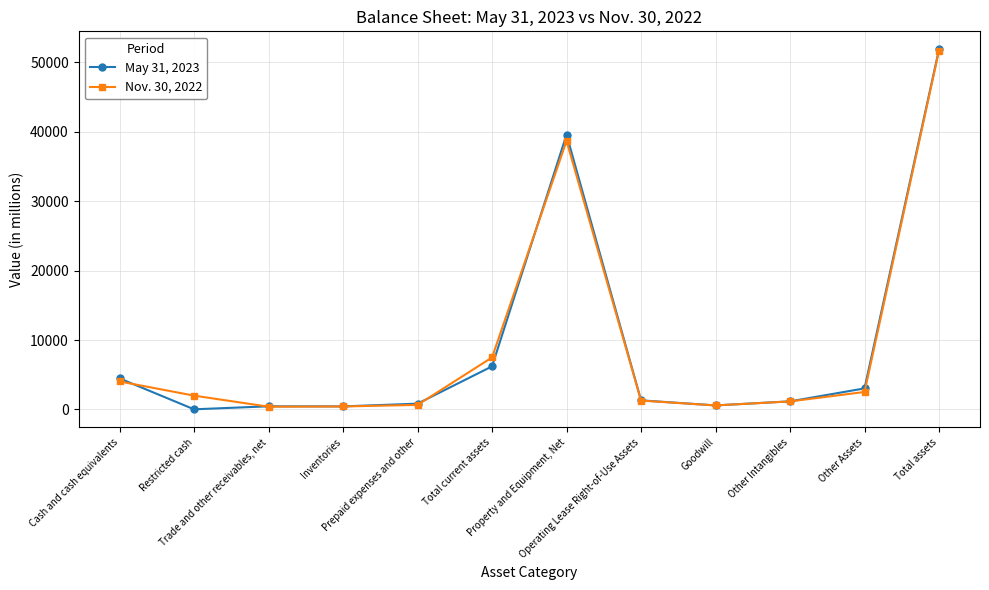

List the series in order of their overall mean, highest first.

Nov. 30, 2022, May 31, 2023